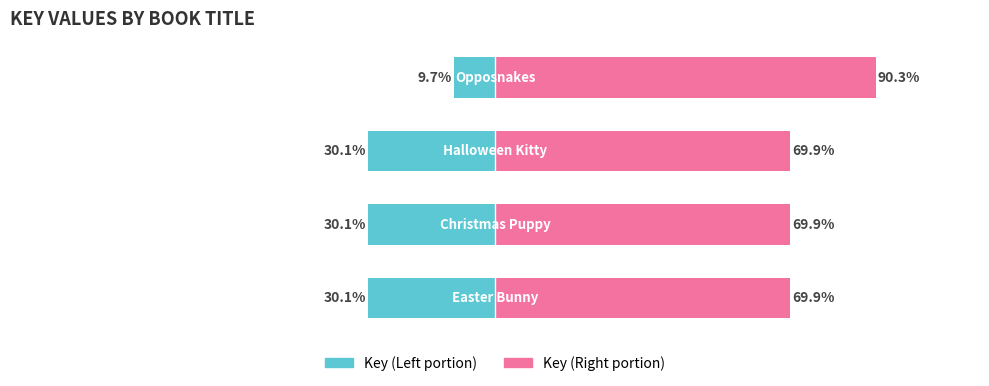

What value does the Key (Left portion) series have at 1?

-30.1